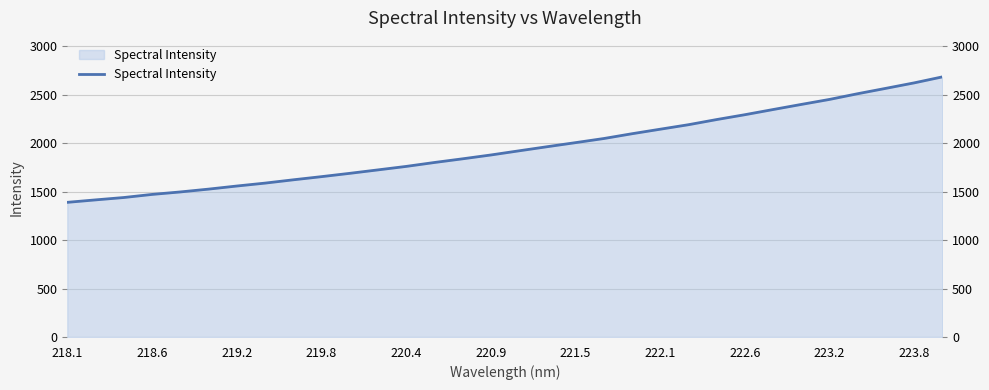

How many lines are shown in the chart?

1